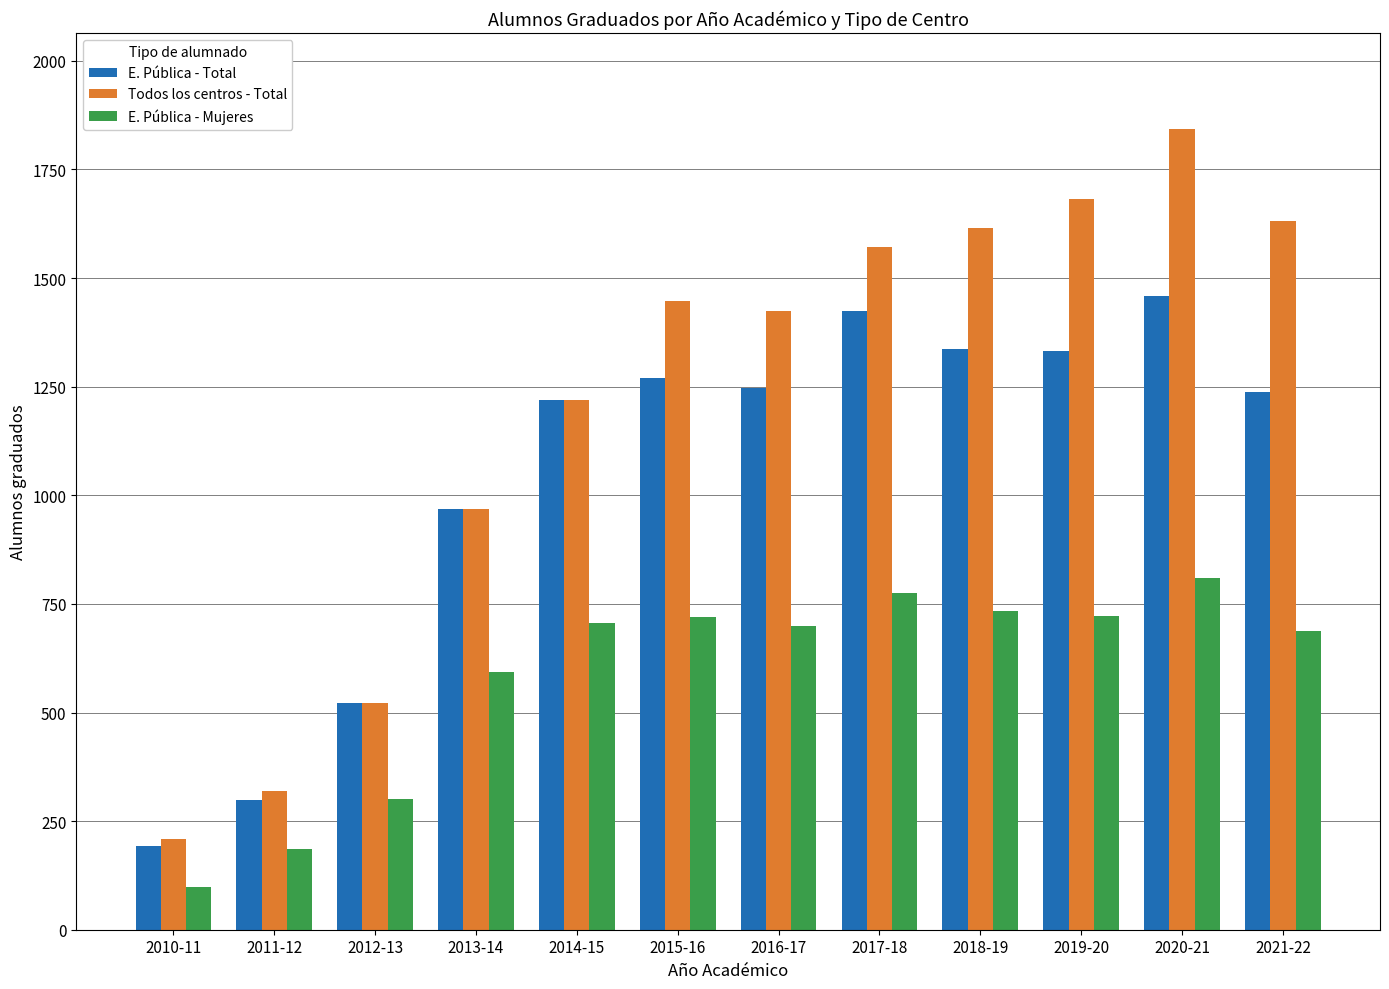

Read the Todos los centros - Total value at 2021-22.

1631